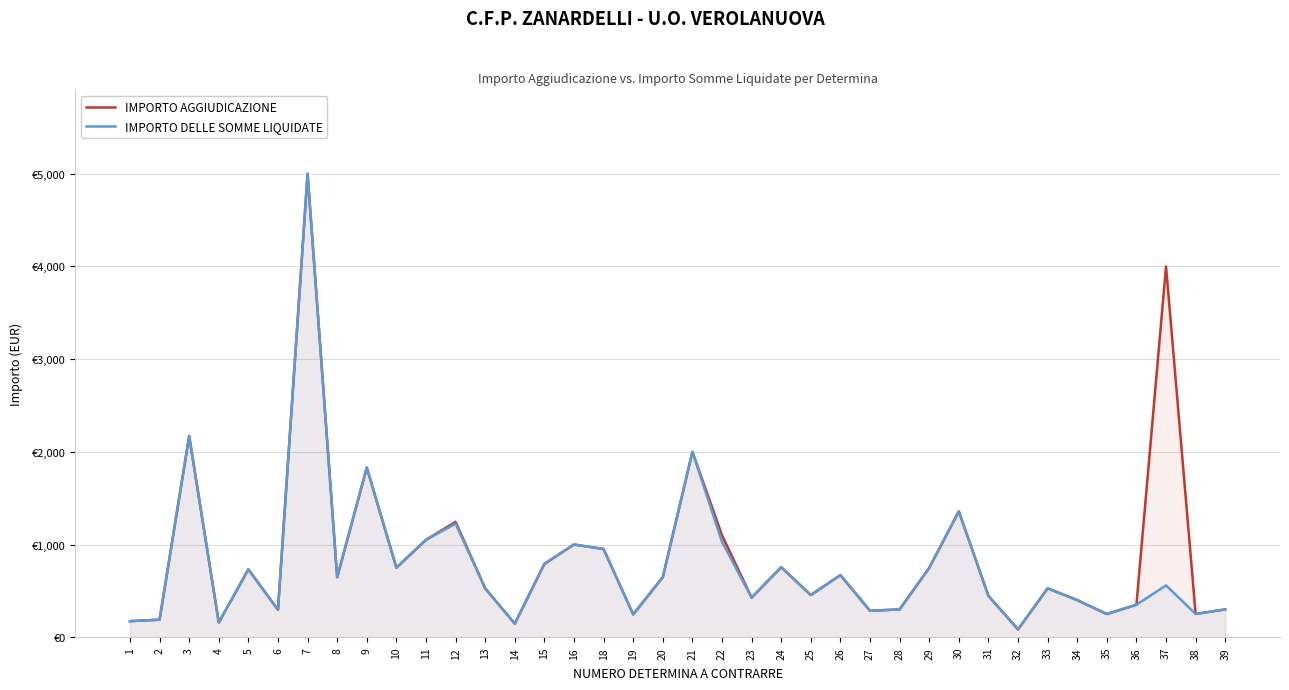

Rank the categories by IMPORTO AGGIUDICAZIONE value from highest to lowest.

7, 37, 3, 21, 9, 30, 12, 22, 11, 16, 18, 15, 24, 10, 29, 5, 26, 20, 8, 13, 33, 25, 31, 23, 34, 36, 28, 39, 6, 27, 38, 35, 19, 2, 1, 4, 14, 32